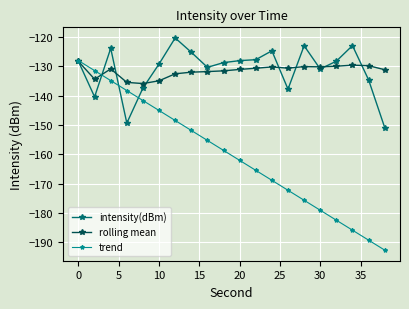

Which series has the largest range (max minus min)?

trend